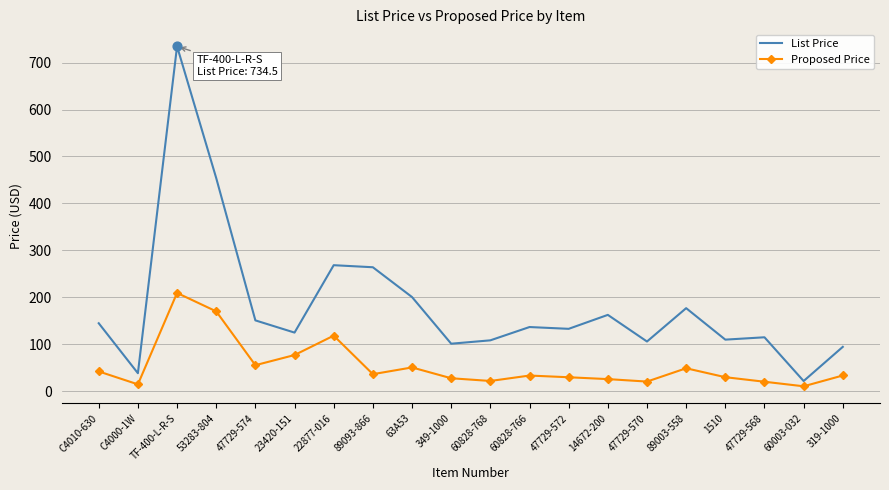

What is the spread (max minus min) of values at 22877-016?

150.0